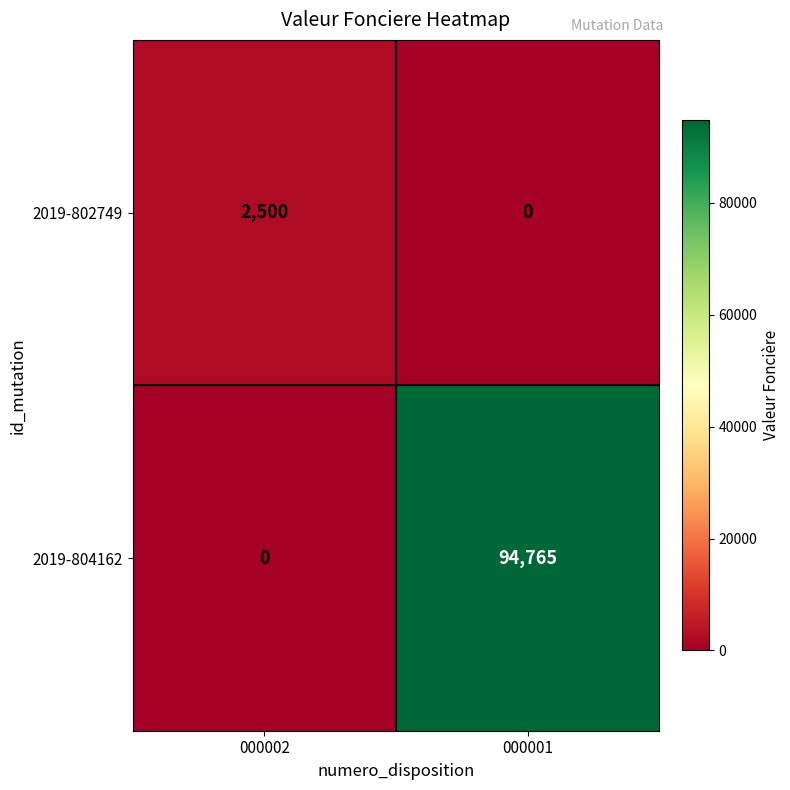

Is the value of 2019-804162 at 000002 greater than the value of 2019-802749 at 000002?

No